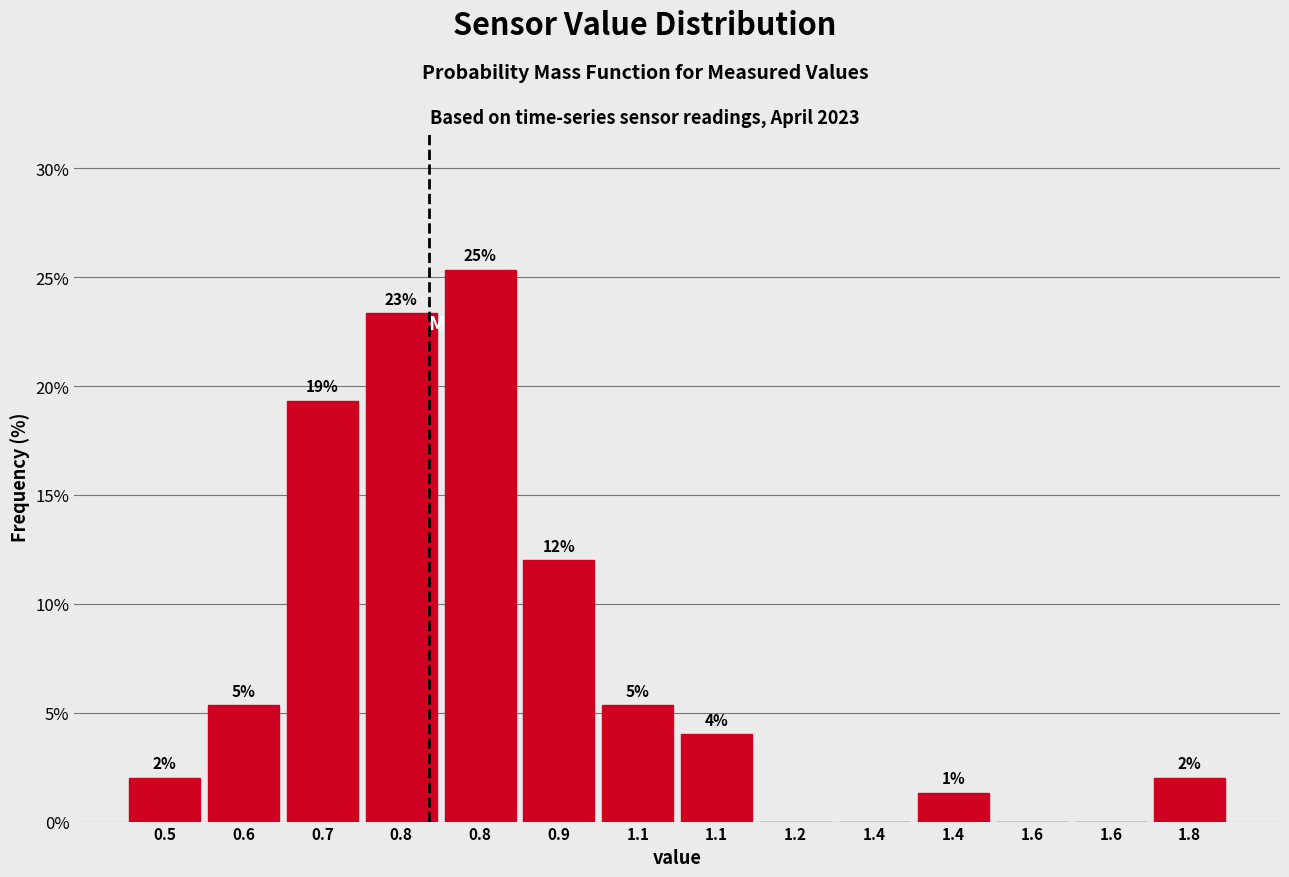

Are the bars horizontal?

No